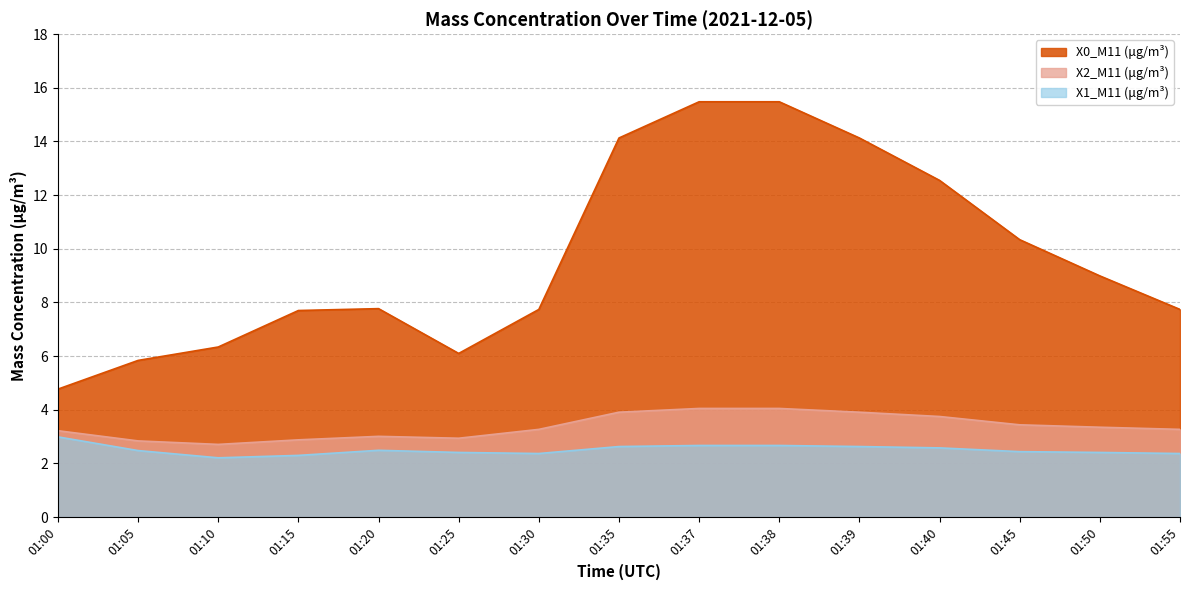

Which series changed the most between 01:05 and 01:55?

X0_M11 (μg/m³)